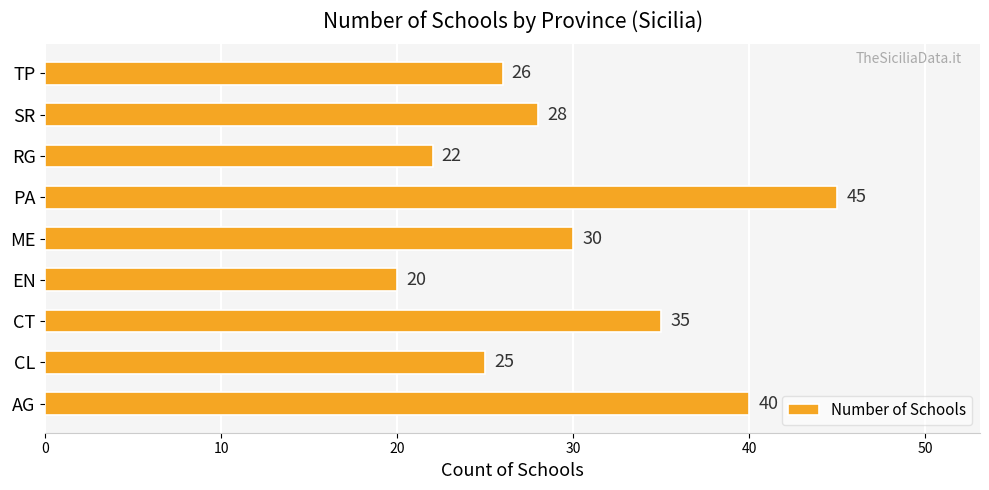

The value at AG is 40. True or false?

True